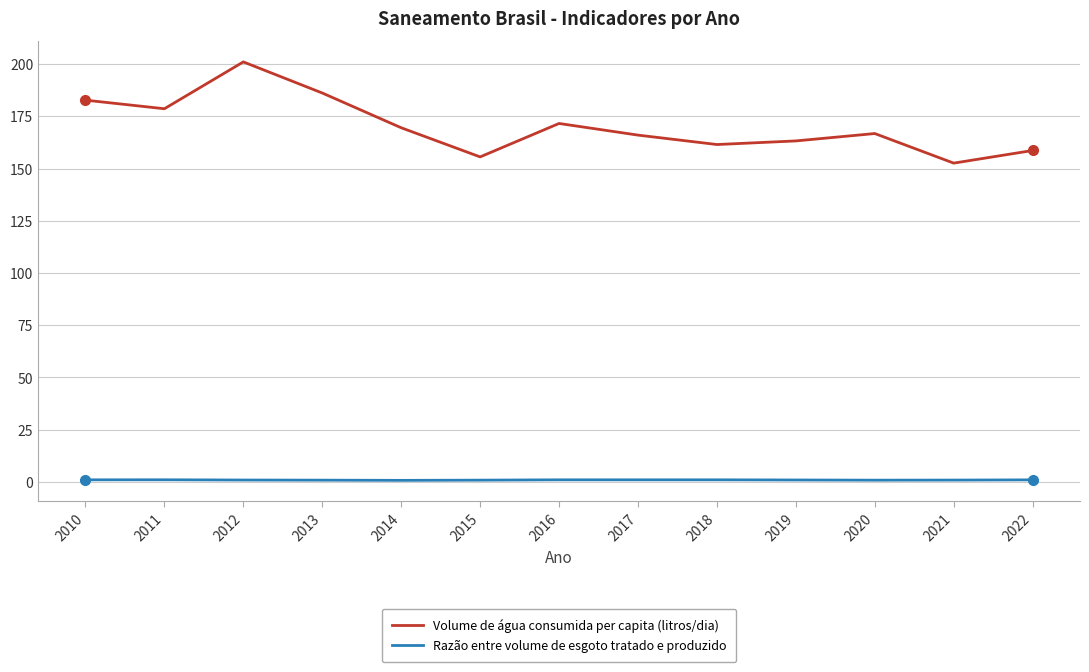

Does the chart display data point markers on the line(s)?

No